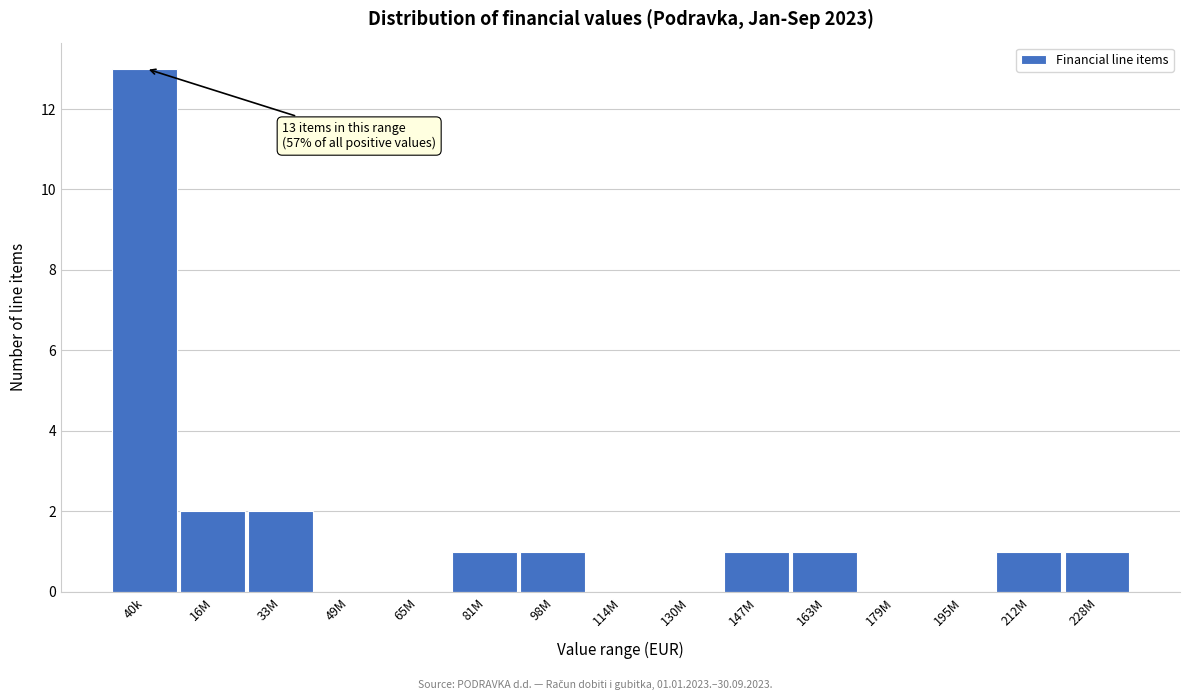

Reading right to left, what are all the values shown in this chart?

228M=1	212M=1	195M=0	179M=0	163M=1	147M=1	130M=0	114M=0	98M=1	81M=1	65M=0	49M=0	33M=2	16M=2	40k=13